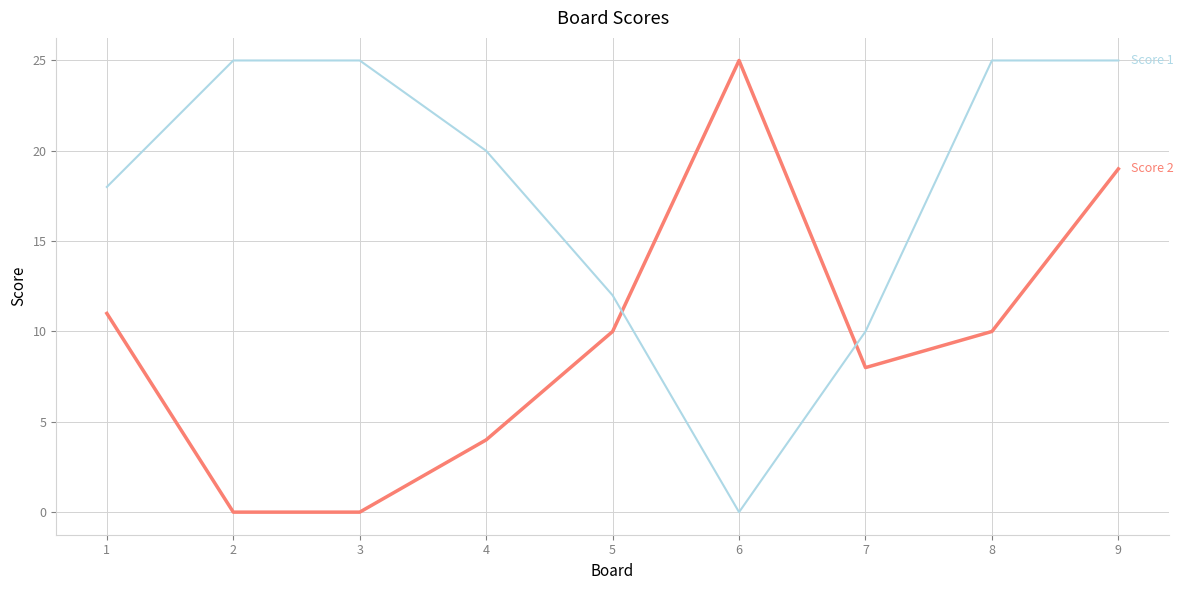

What is the total value across all series at 6?

25